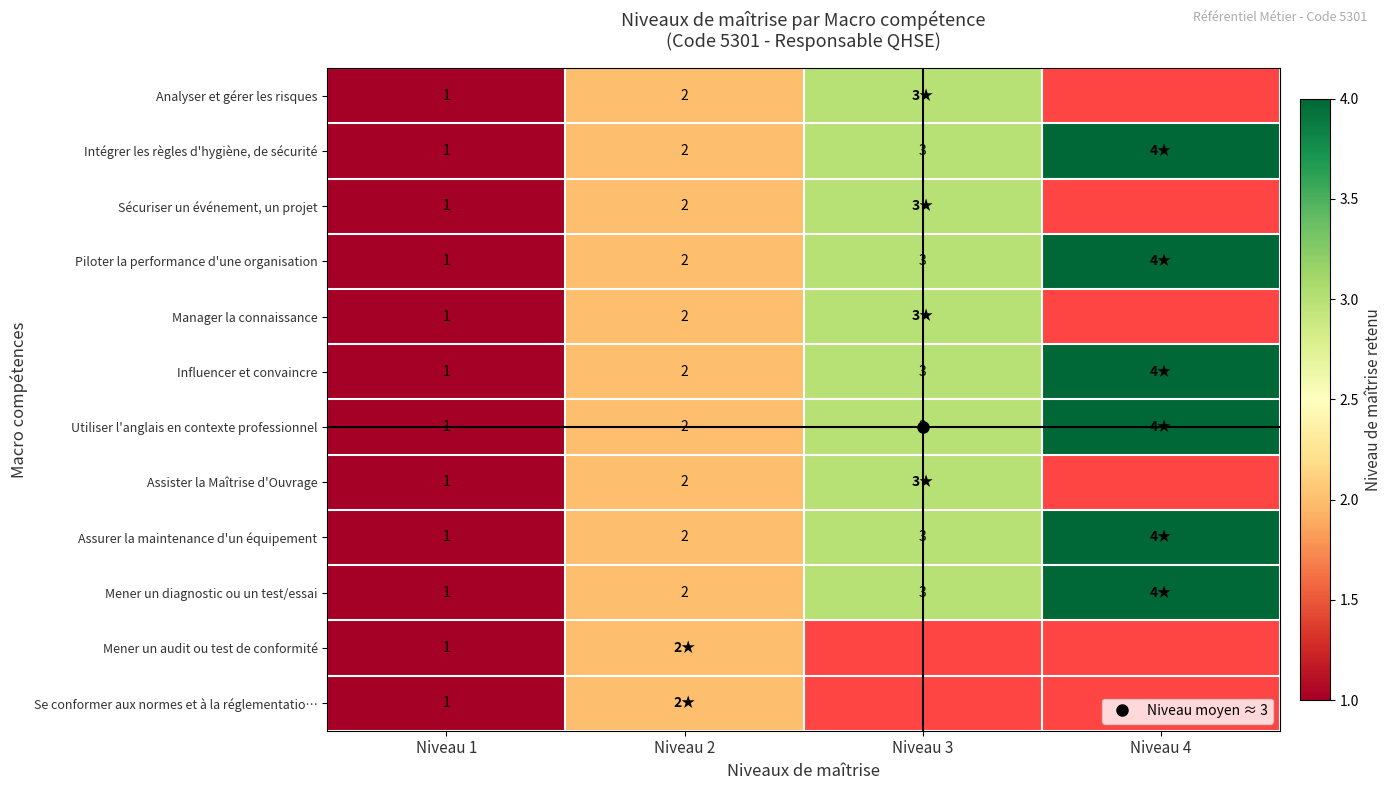

What is the difference between the Analyser et gérer les risques values at Niveau 3 and Niveau 2?

1.0